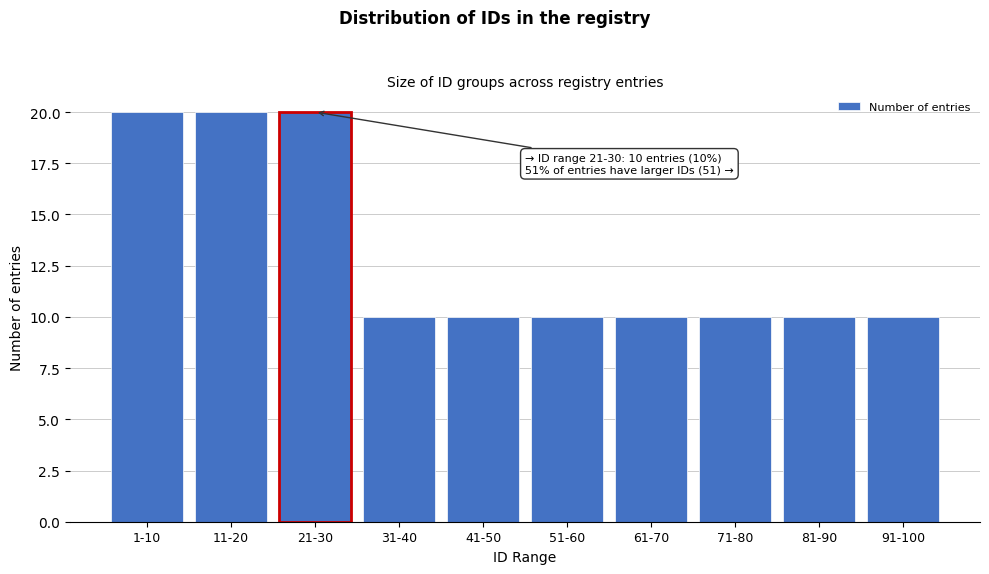

Reading right to left, what are all the values shown in this chart?

91-100=10	81-90=10	71-80=10	61-70=10	51-60=10	41-50=10	31-40=10	21-30=20	11-20=20	1-10=20